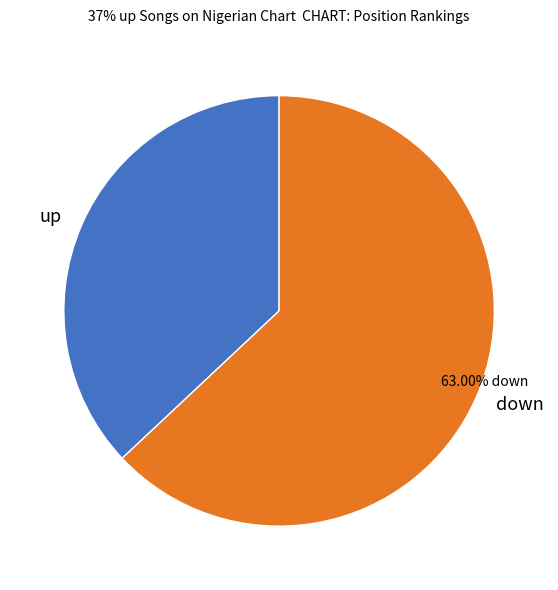

Count the number of slices in the pie.

2